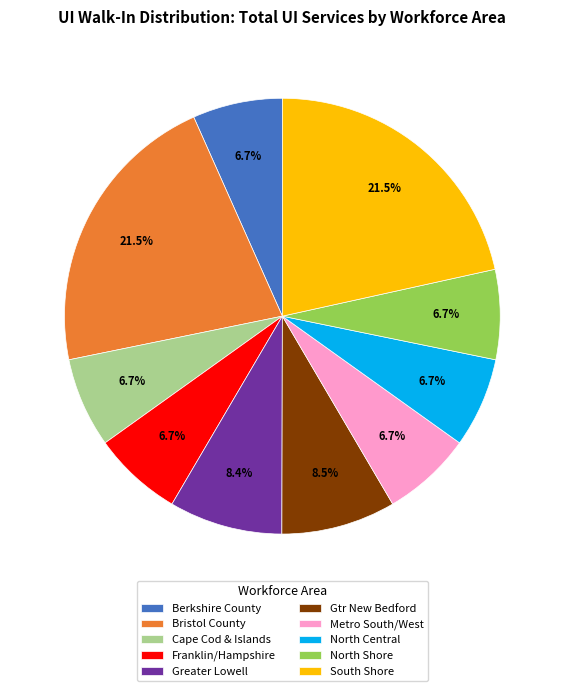

To the nearest percent, what is the difference between the largest and smallest slice percentages?

15%